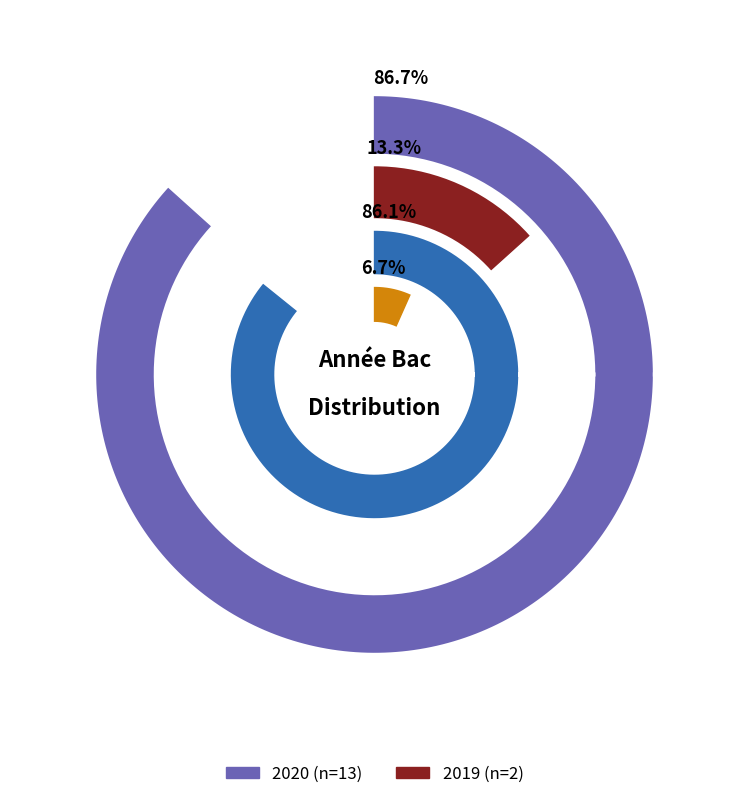

How many segments does this pie chart have?

2